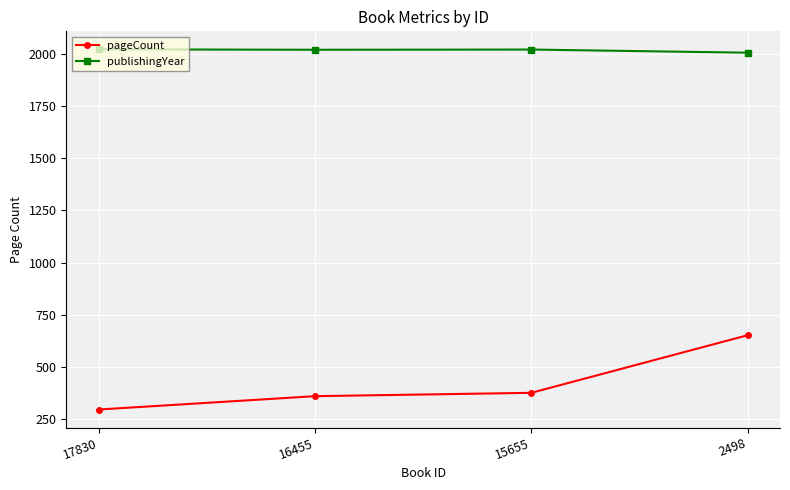

How many lines are shown in the chart?

2